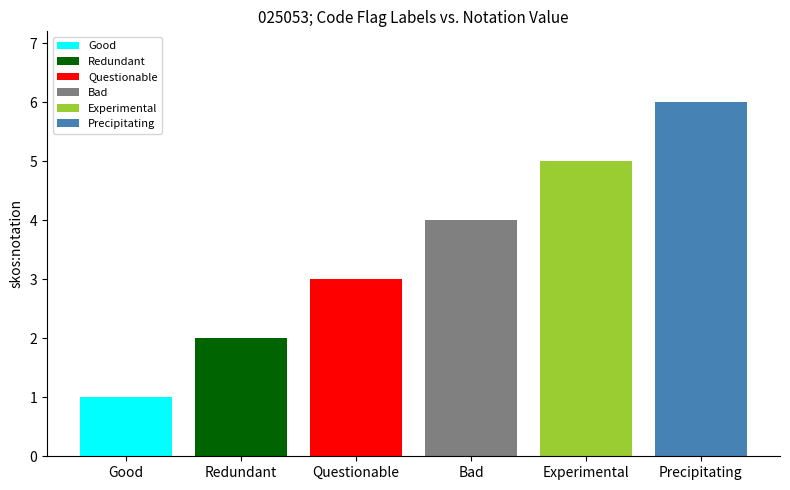

Reading left to right, what are all the values shown in this chart?

1	2	3	4	5	6